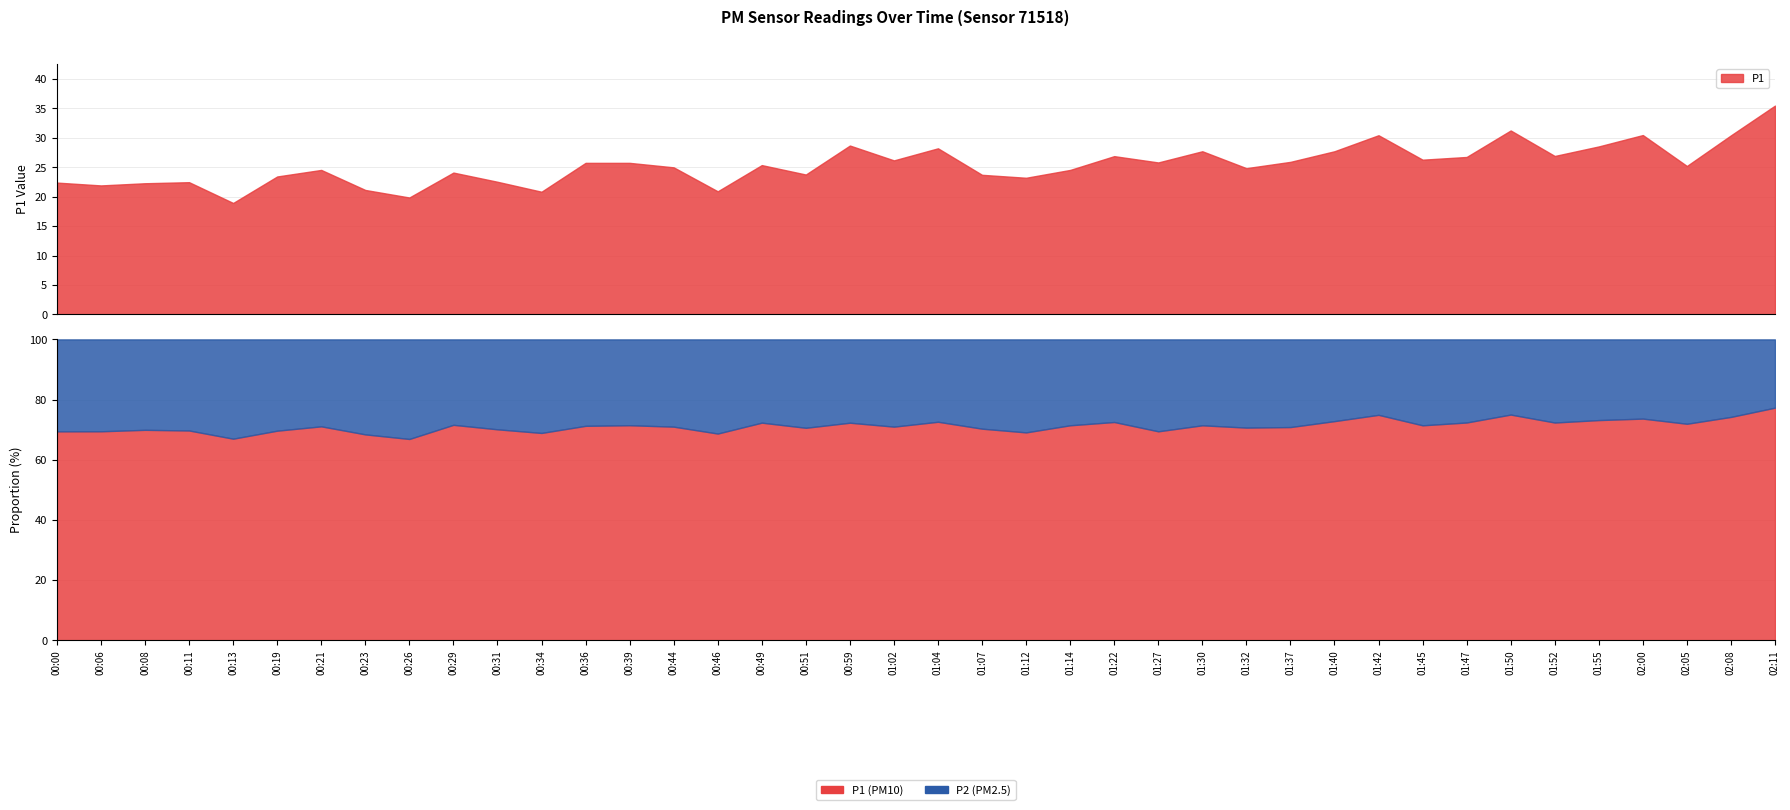

Rank the categories by P1 value from lowest to highest.

00:13, 00:26, 00:34, 00:46, 00:23, 00:06, 00:08, 00:00, 00:11, 00:31, 01:12, 00:19, 01:07, 00:51, 00:29, 00:21, 01:14, 01:32, 00:44, 02:05, 00:49, 00:36, 00:39, 01:27, 01:37, 01:02, 01:45, 01:47, 01:22, 01:52, 01:30, 01:40, 01:04, 01:55, 00:59, 02:08, 01:42, 02:00, 01:50, 02:11